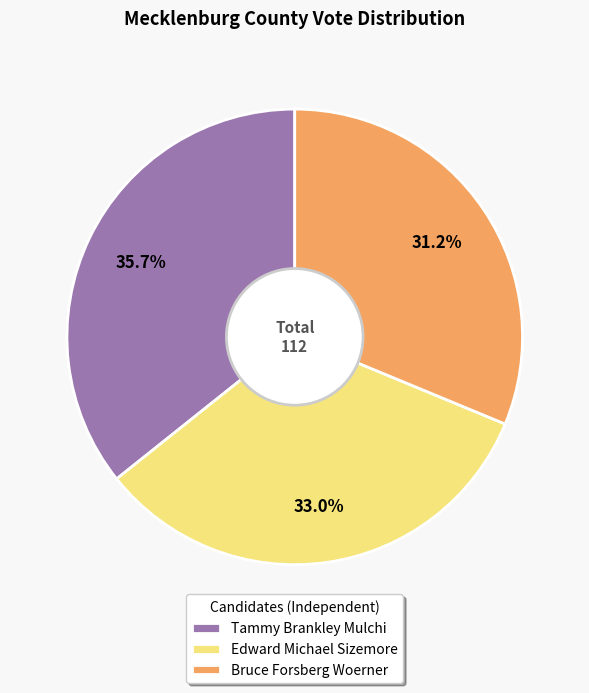

To the nearest percent, what percentage of the pie is Bruce Forsberg Woerner?

31%